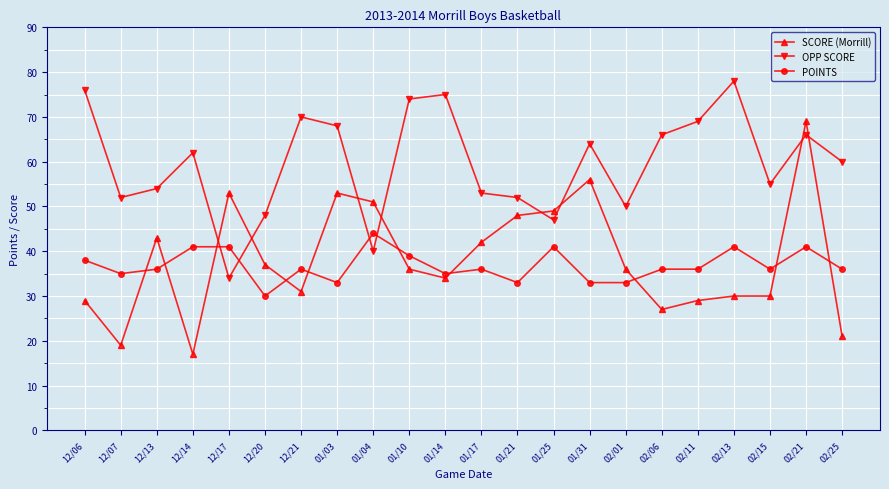

Which series has the largest range (max minus min)?

SCORE (Morrill)